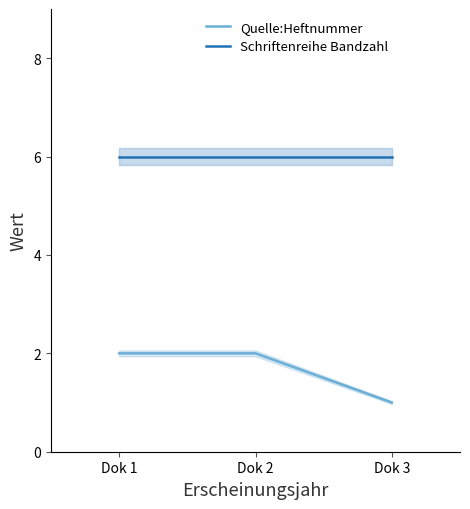

How many lines are shown in the chart?

2